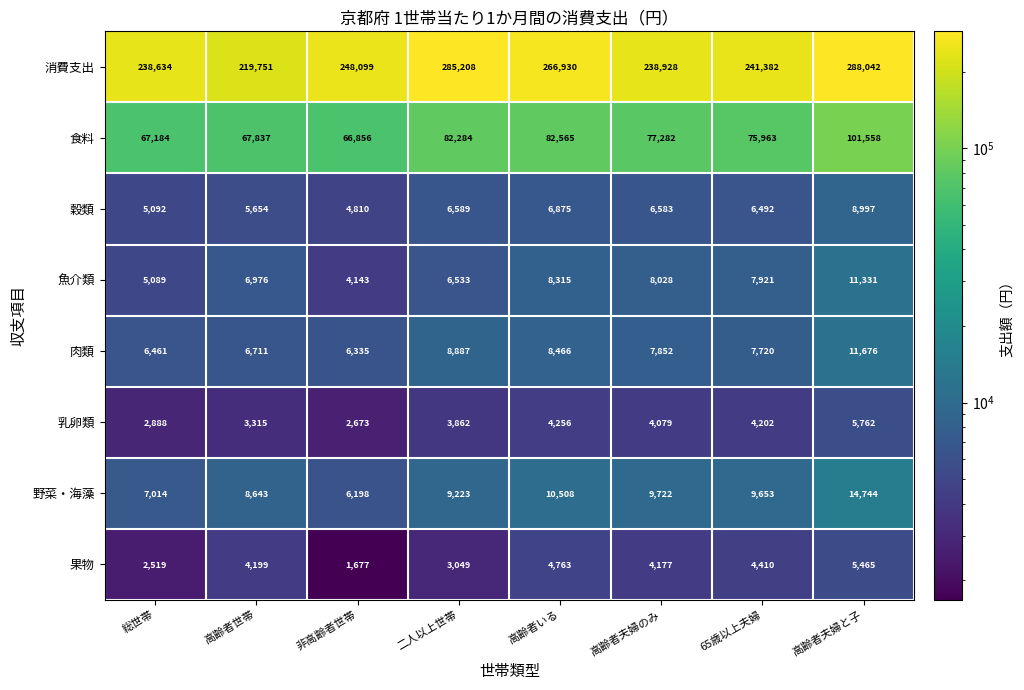

Rank the series by their maximum value, from lowest to highest.

果物, 乳卵類, 穀類, 魚介類, 肉類, 野菜・海藻, 食料, 消費支出